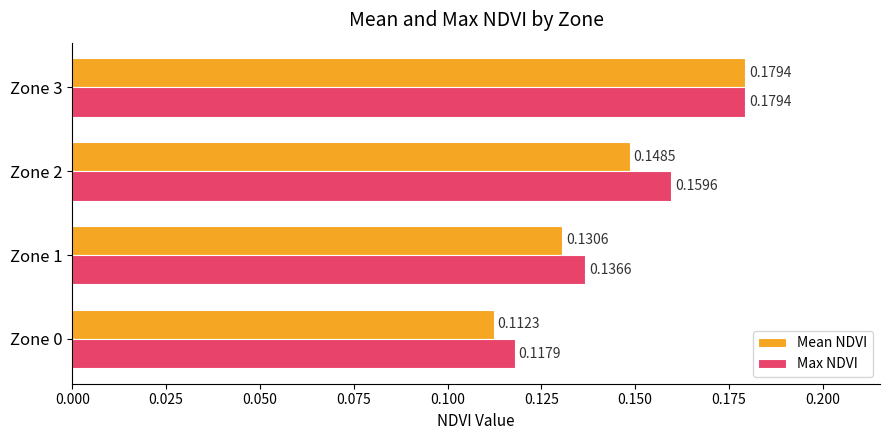

At Zone 2, list the series in order from largest to smallest.

Max NDVI, Mean NDVI